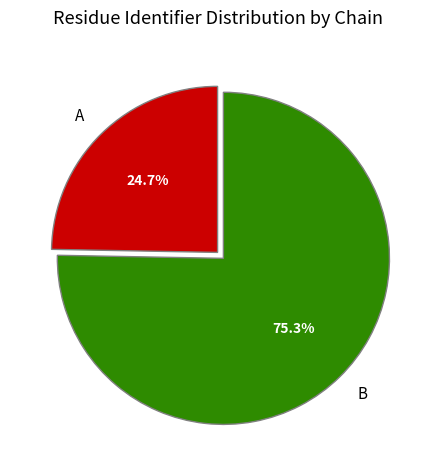

How many slices are in this pie chart?

2